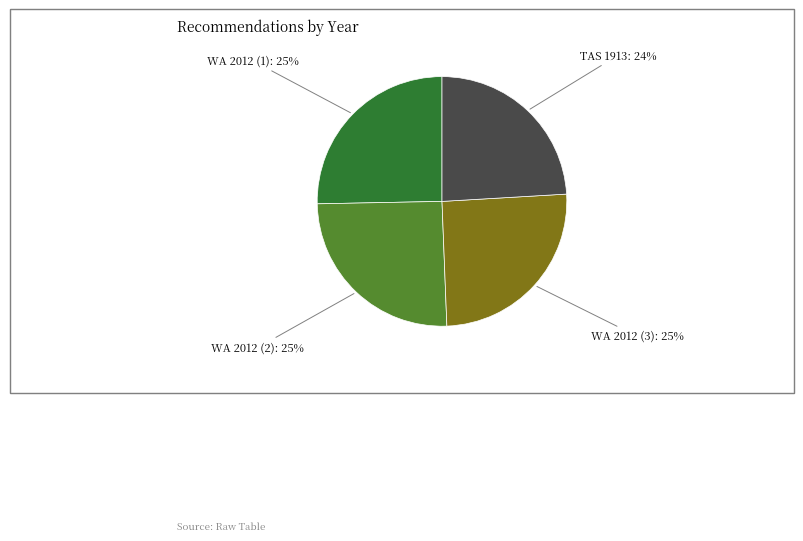

To the nearest percent, what is the difference between the largest and smallest slice percentages?

1%